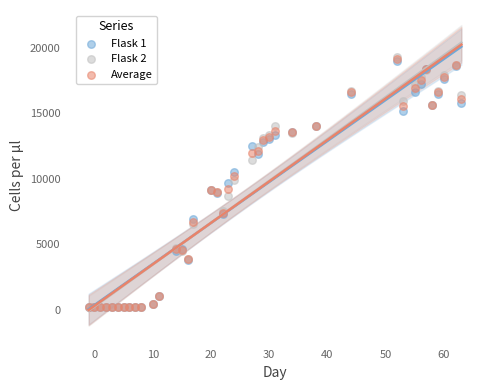

Which series has the largest Y range (max minus min)?

Flask 2